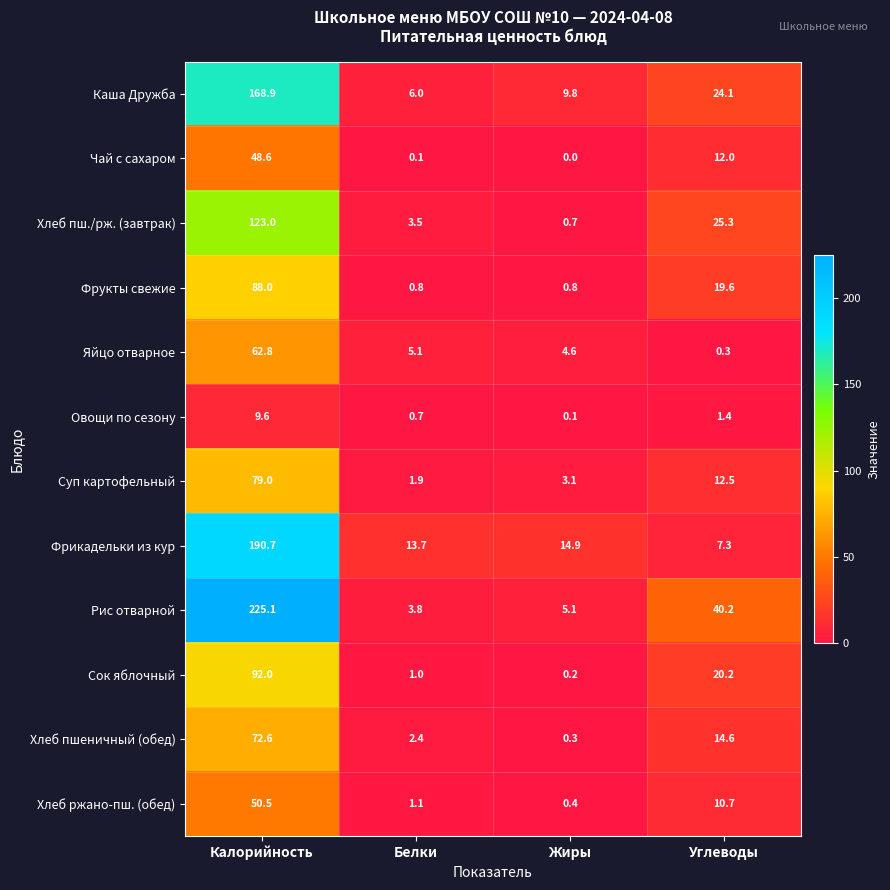

What is the total value across all series at Жиры?

40.0